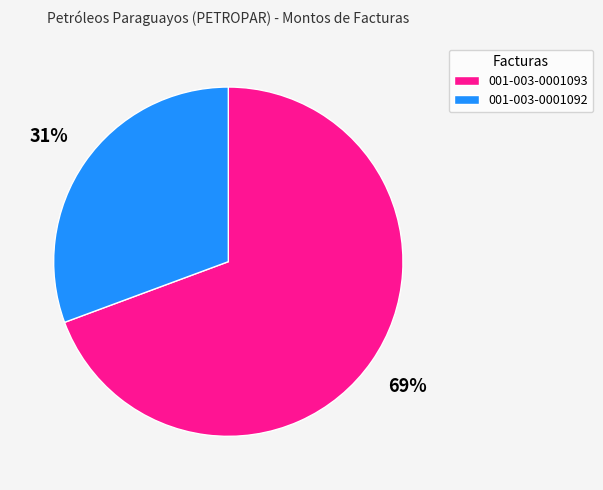

The 001-003-0001093 slice represents 69% of the pie. True or false?

True